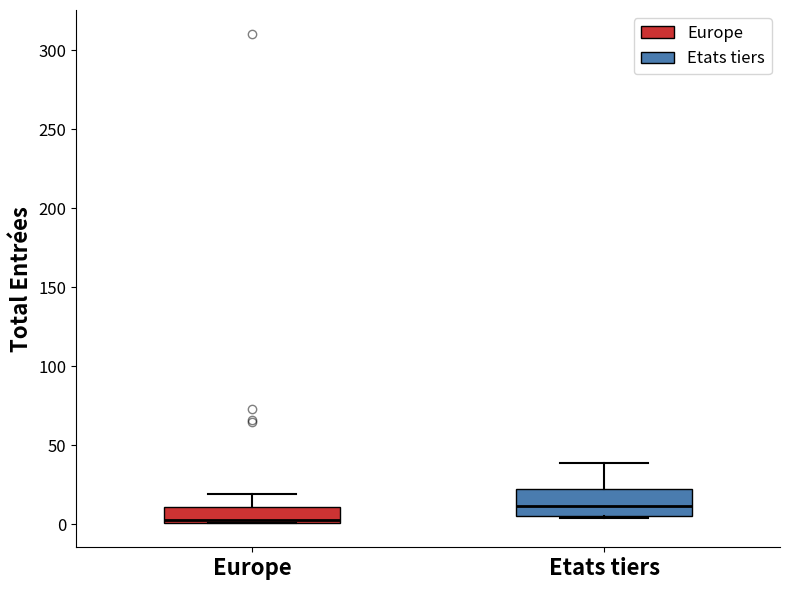

Which box has the lowest median line?

Europe